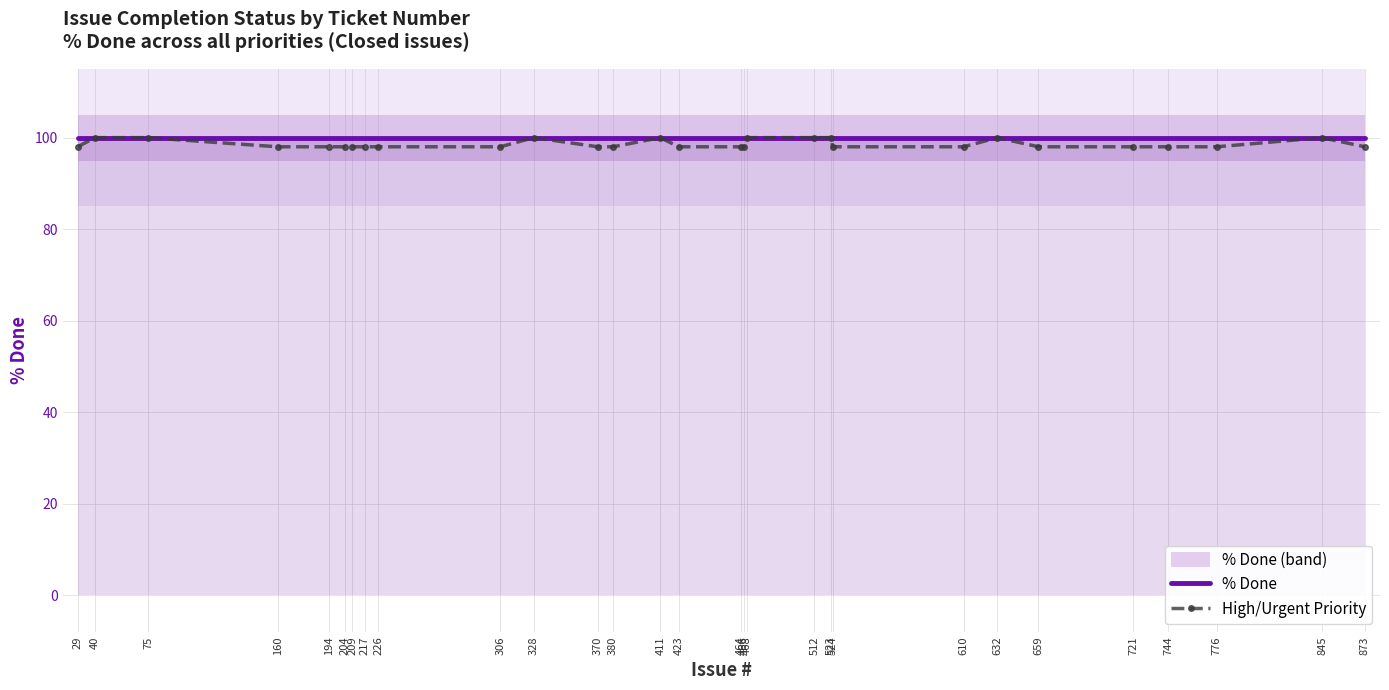

How many data points in High/Urgent Priority are above 98?

9